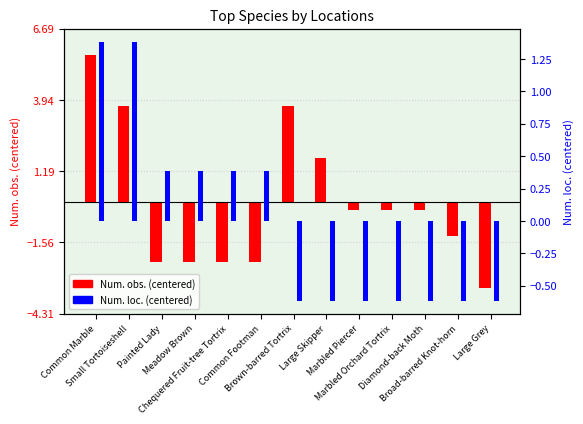

How many values in Num. obs. (centered) are below zero?

9